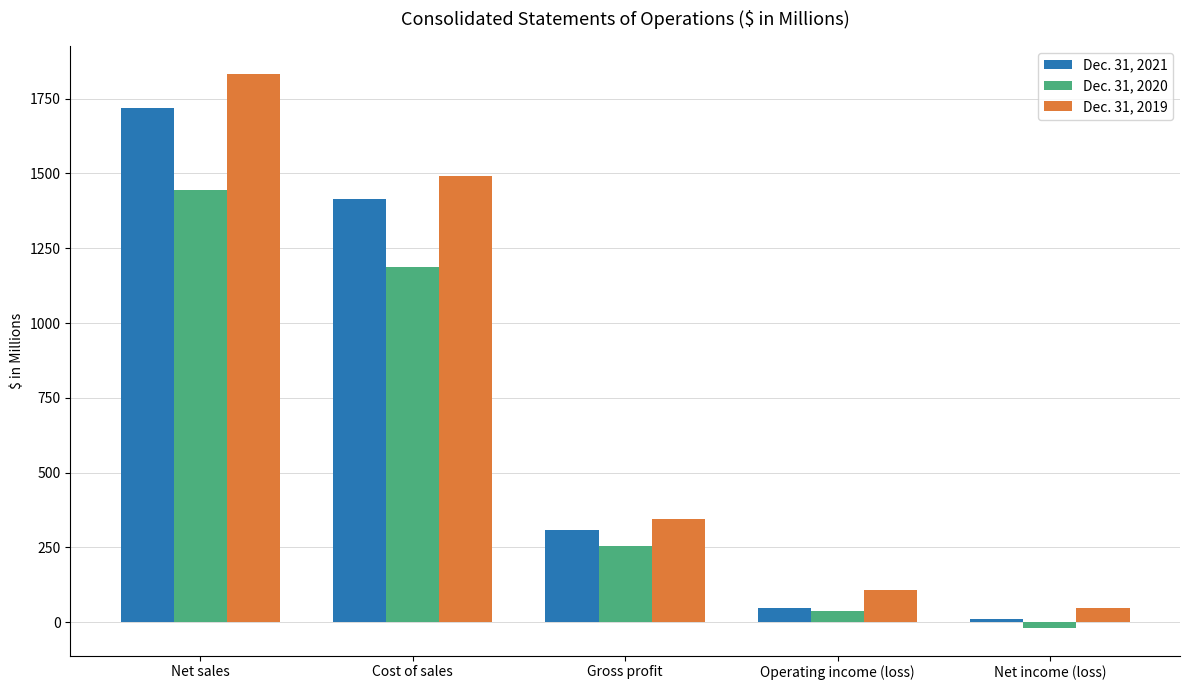

What is the spread (max minus min) of values at Operating income (loss)?

69.8